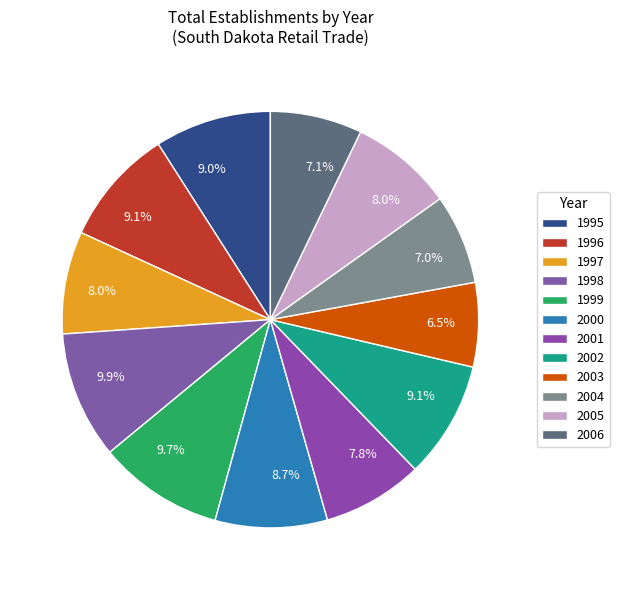

How many slices are in this pie chart?

12